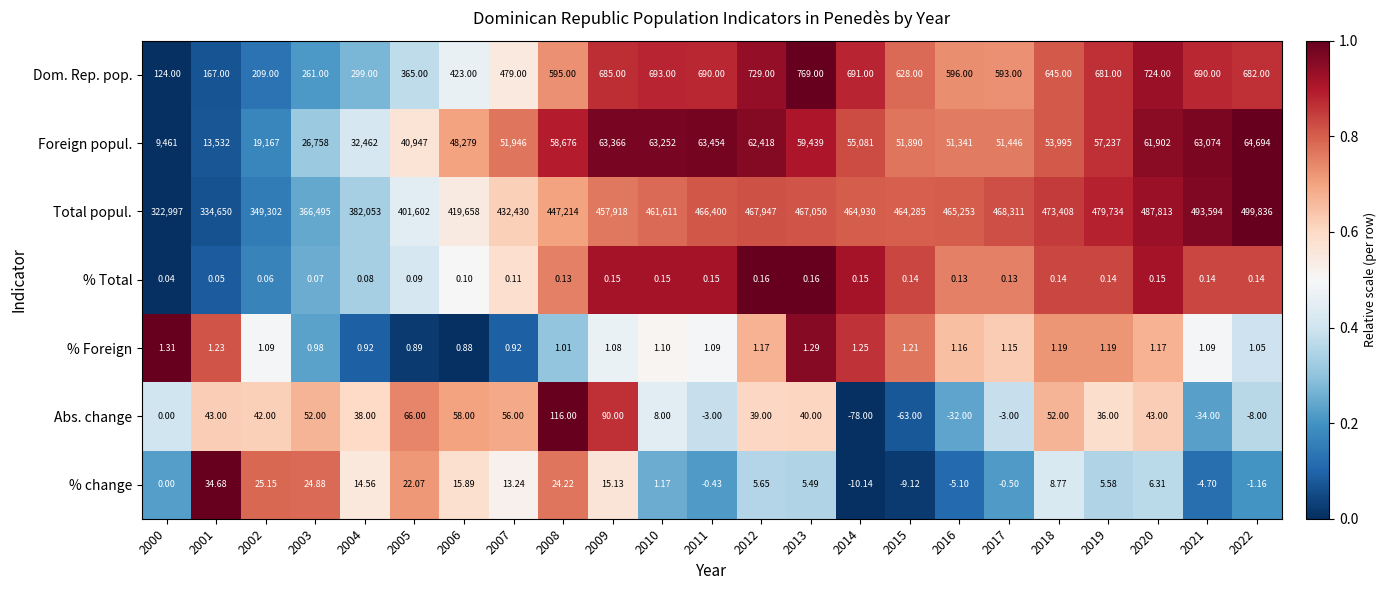

List the series in order of their peak value, highest first.

Total popul., Foreign popul., Dom. Rep. pop., Abs. change, % change, % Foreign, % Total